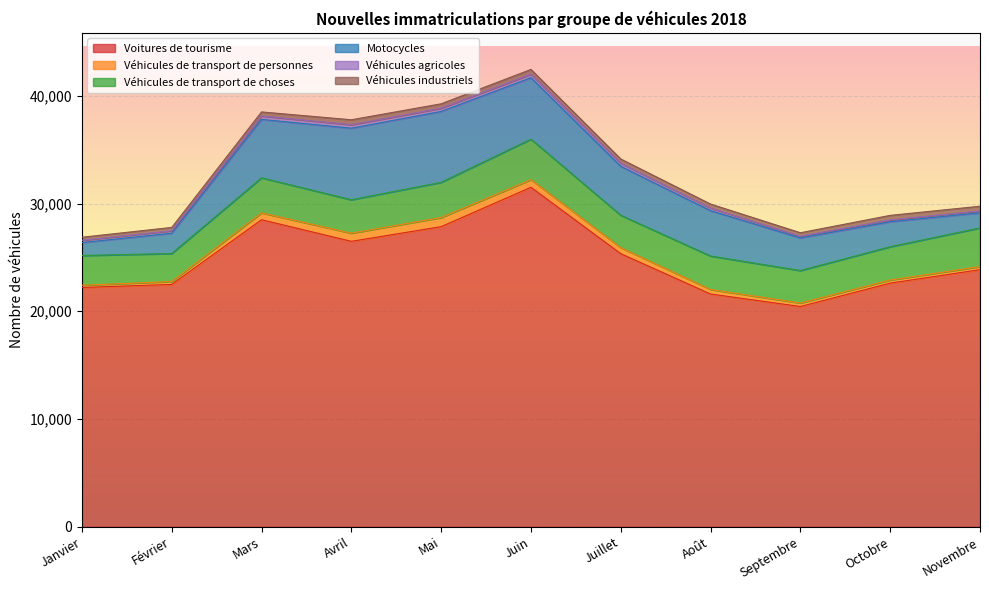

The Véhicules industriels series shows 610 at Avril. True or false?

False